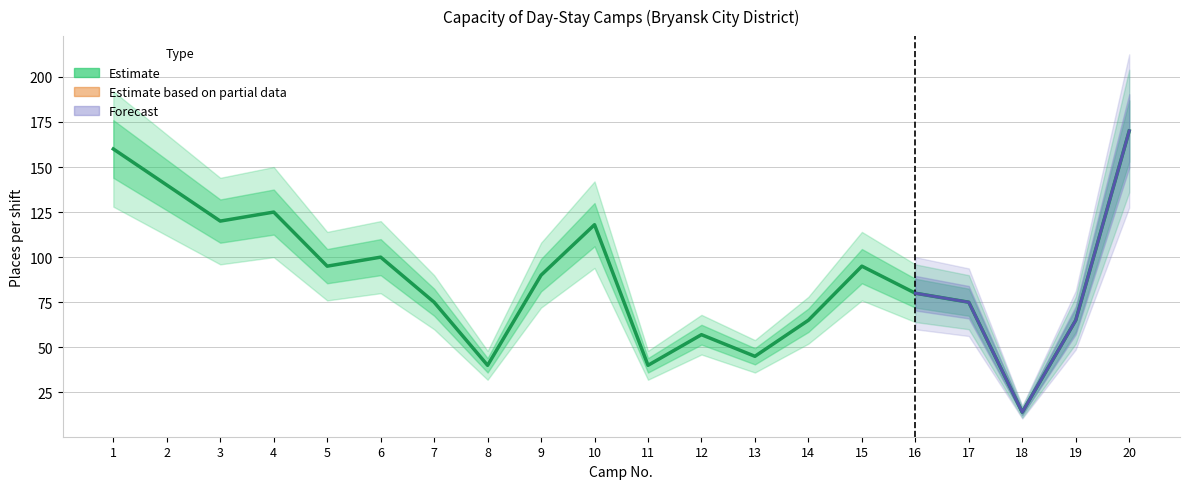

What is the smallest value displayed?

11